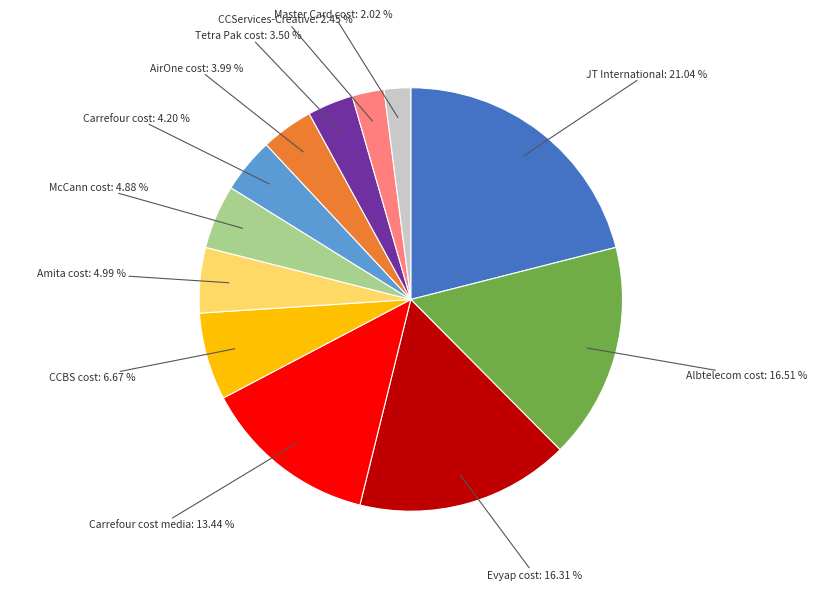

How many segments does this pie chart have?

12